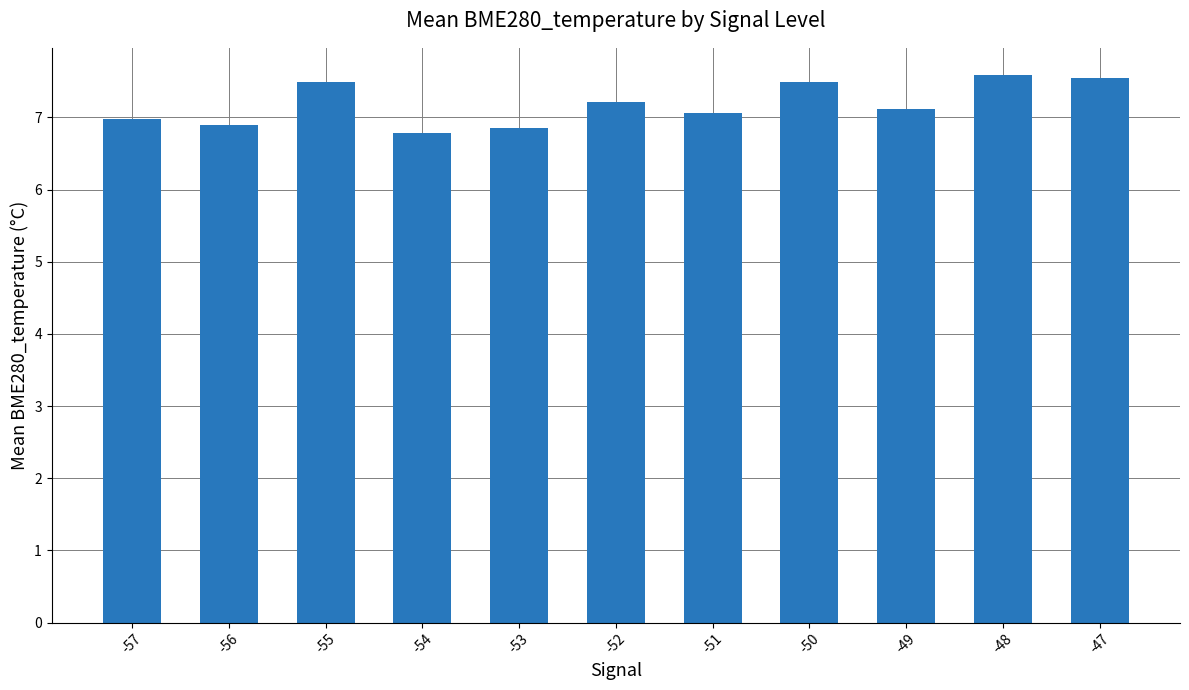

How many bars are there in total?

11